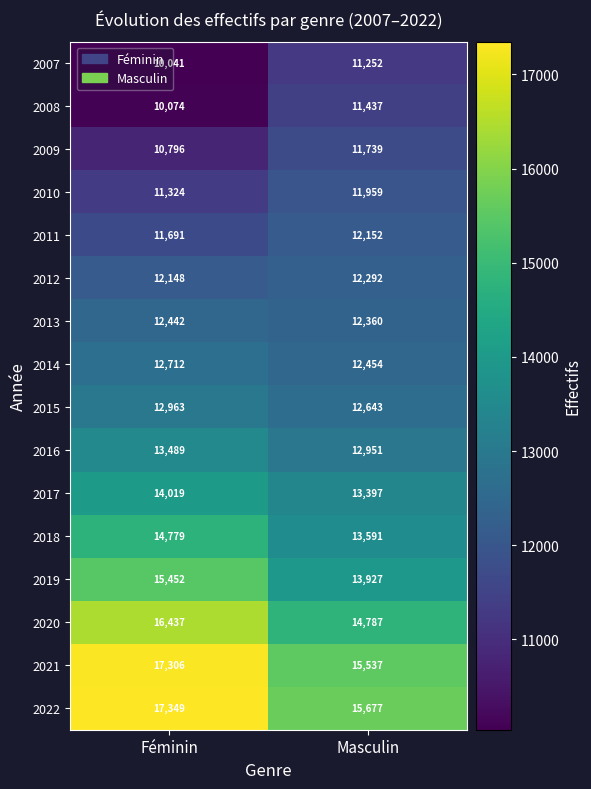

What is the difference between the maximum and minimum values in the 2019 series?

1525